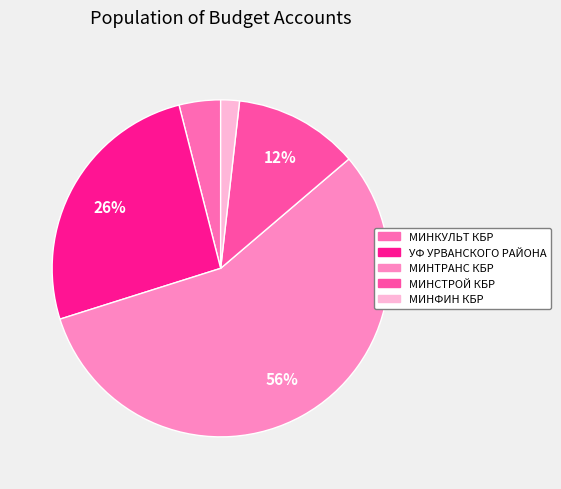

To the nearest percent, what is the difference between the largest and smallest slice percentages?

55%